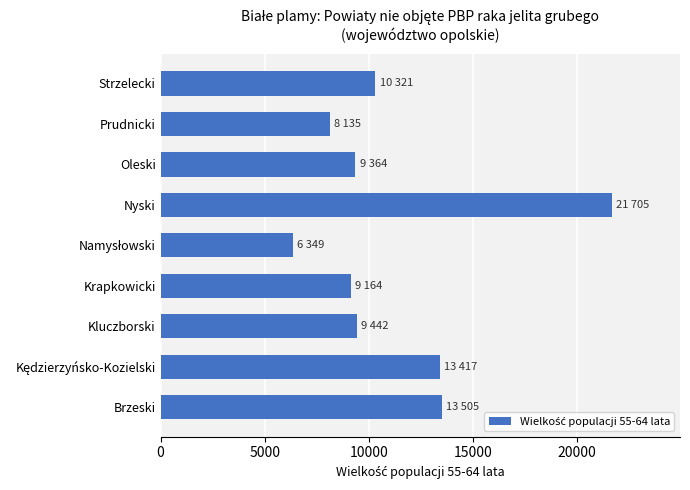

What is the smallest value displayed?

6349